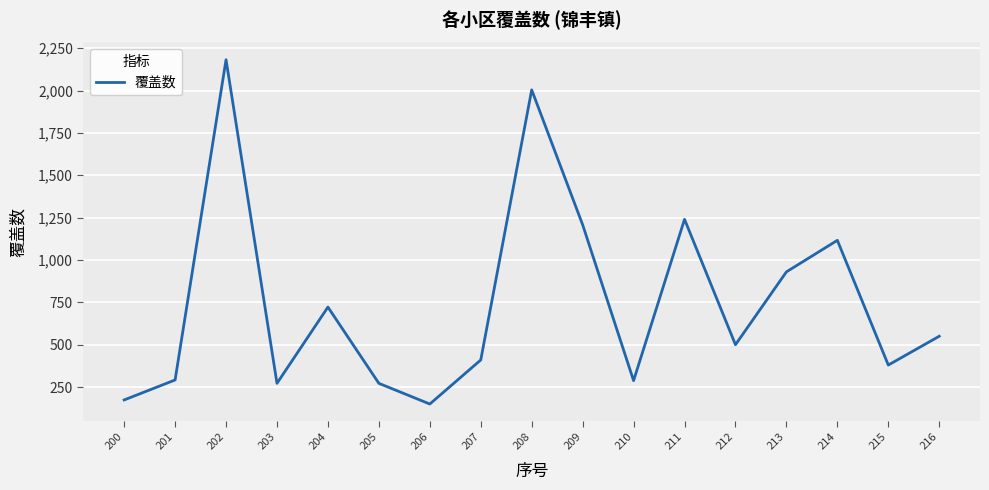

Between 204 and 200, which is larger?

204